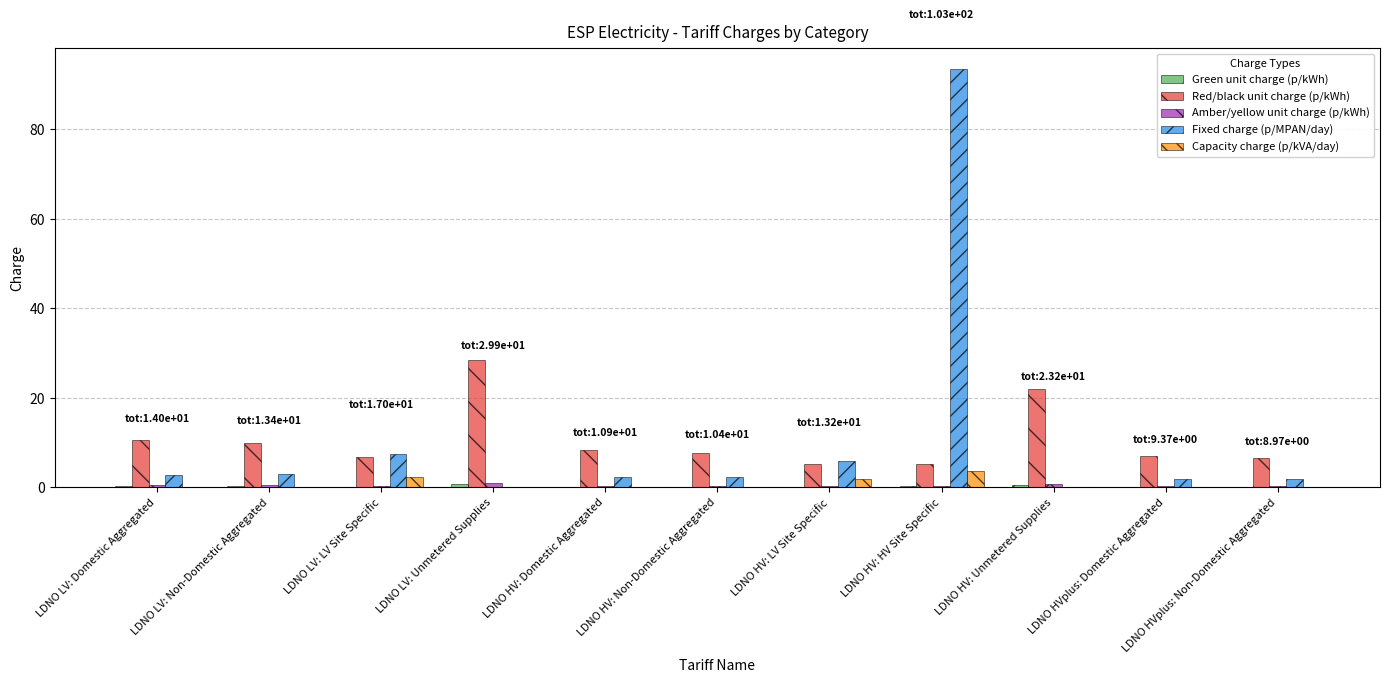

At which category is the sum across all series the highest?

LDNO HV: HV Site Specific